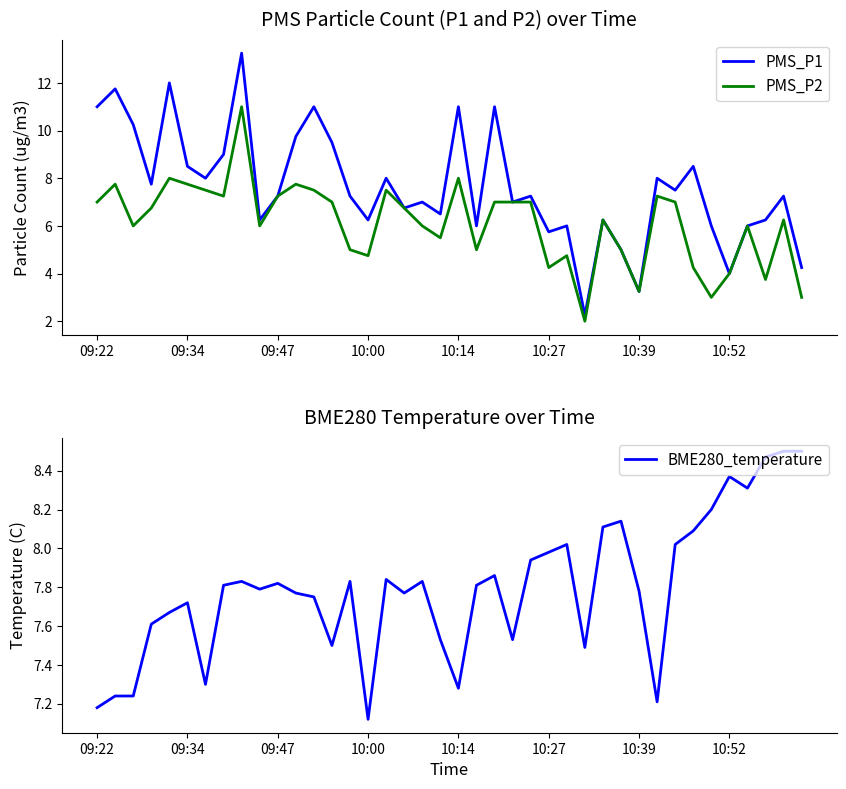

What is the difference between the highest and lowest values at 23?

0.5